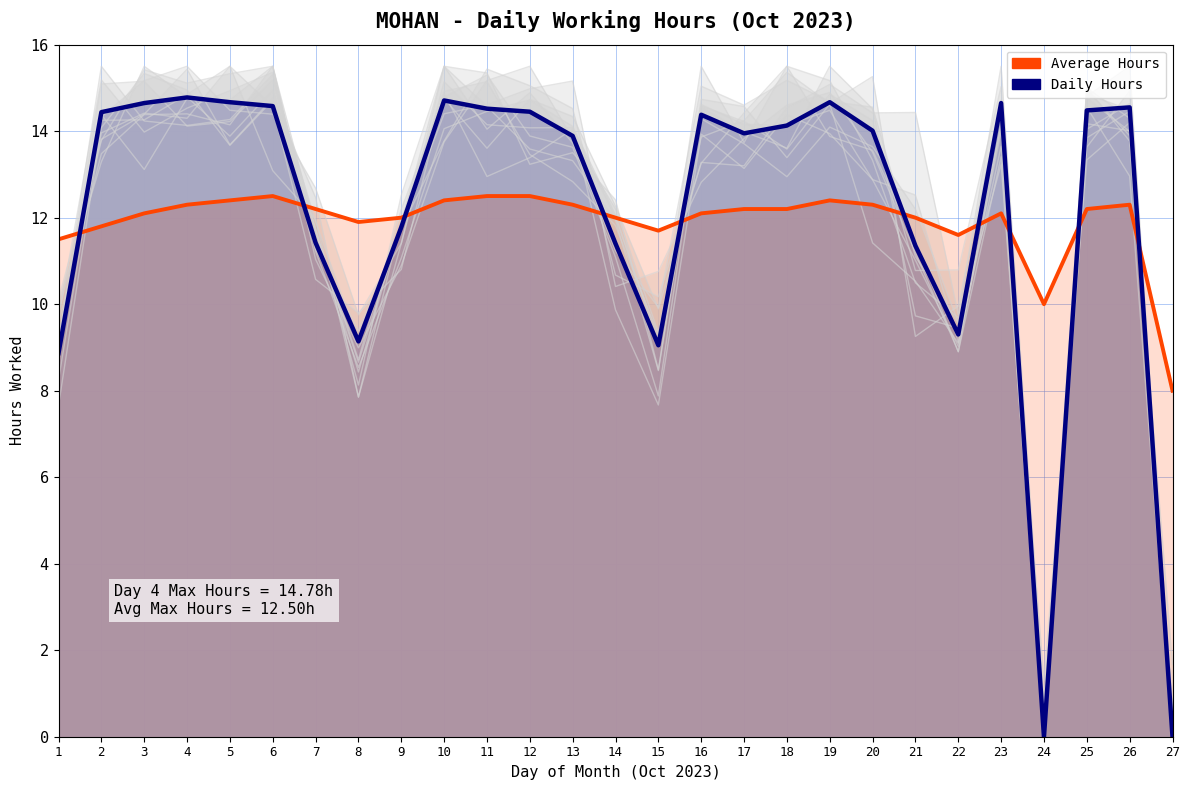

Which series has the largest total across all categories?

Daily Hours